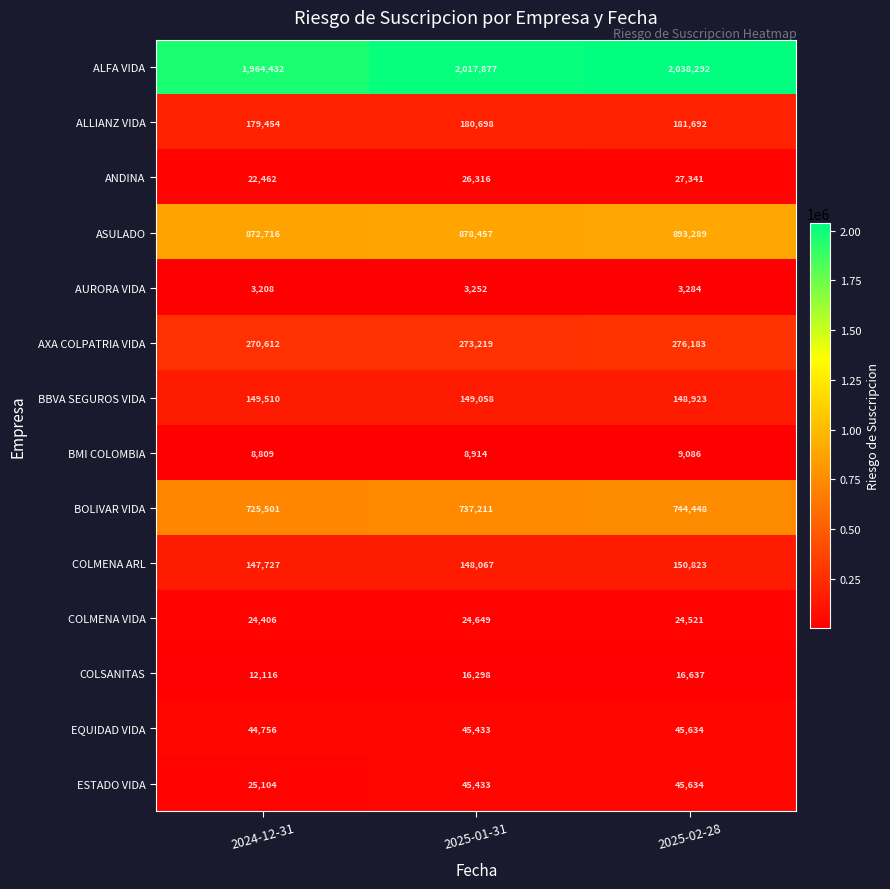

Between 2024-12-31 and 2025-01-31, which series saw the biggest shift?

ALFA VIDA